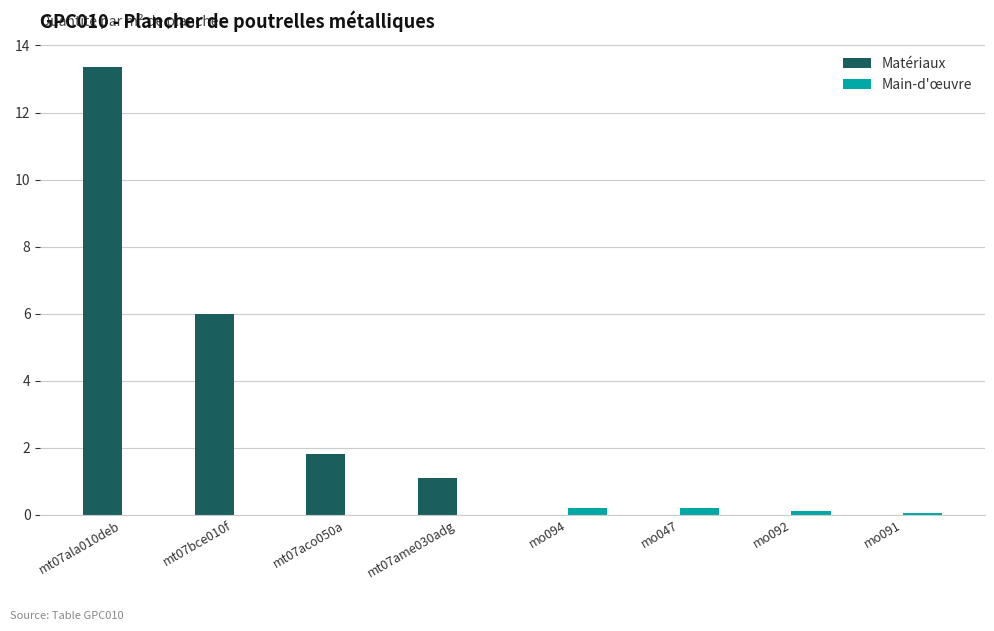

How many series are shown in this chart?

2